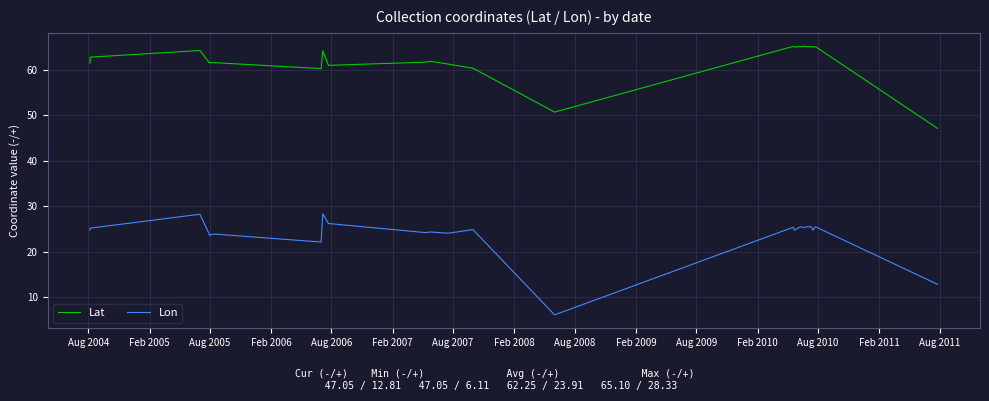

What is the minimum value for Lat?

47.1